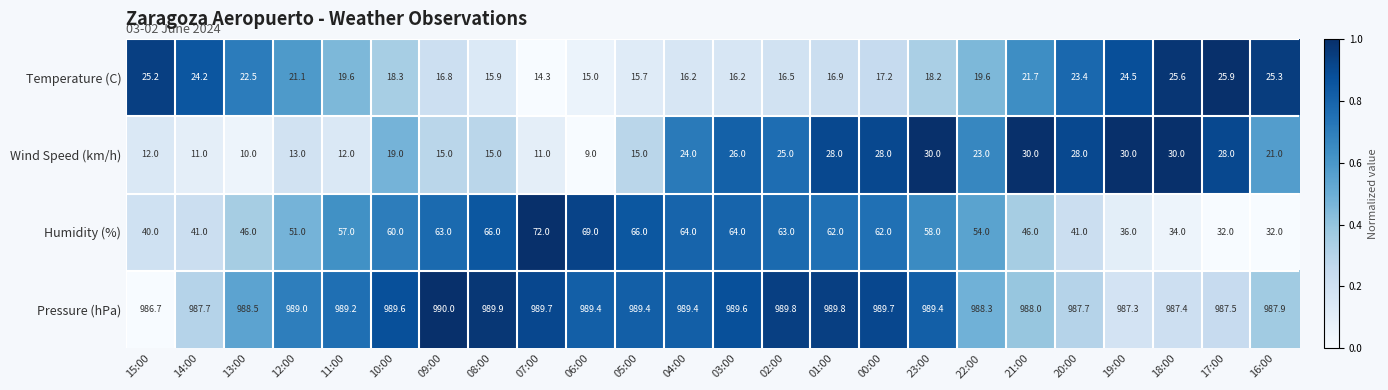

List the series in order of their peak value, highest first.

Pressure (hPa), Humidity (%), Wind Speed (km/h), Temperature (C)